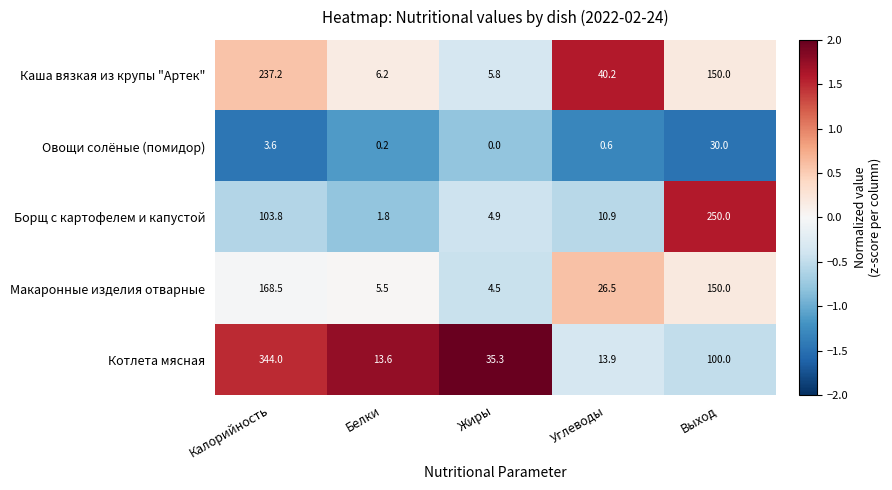

The value of Макаронные изделия отварные at Углеводы is 26.5. True or false?

True